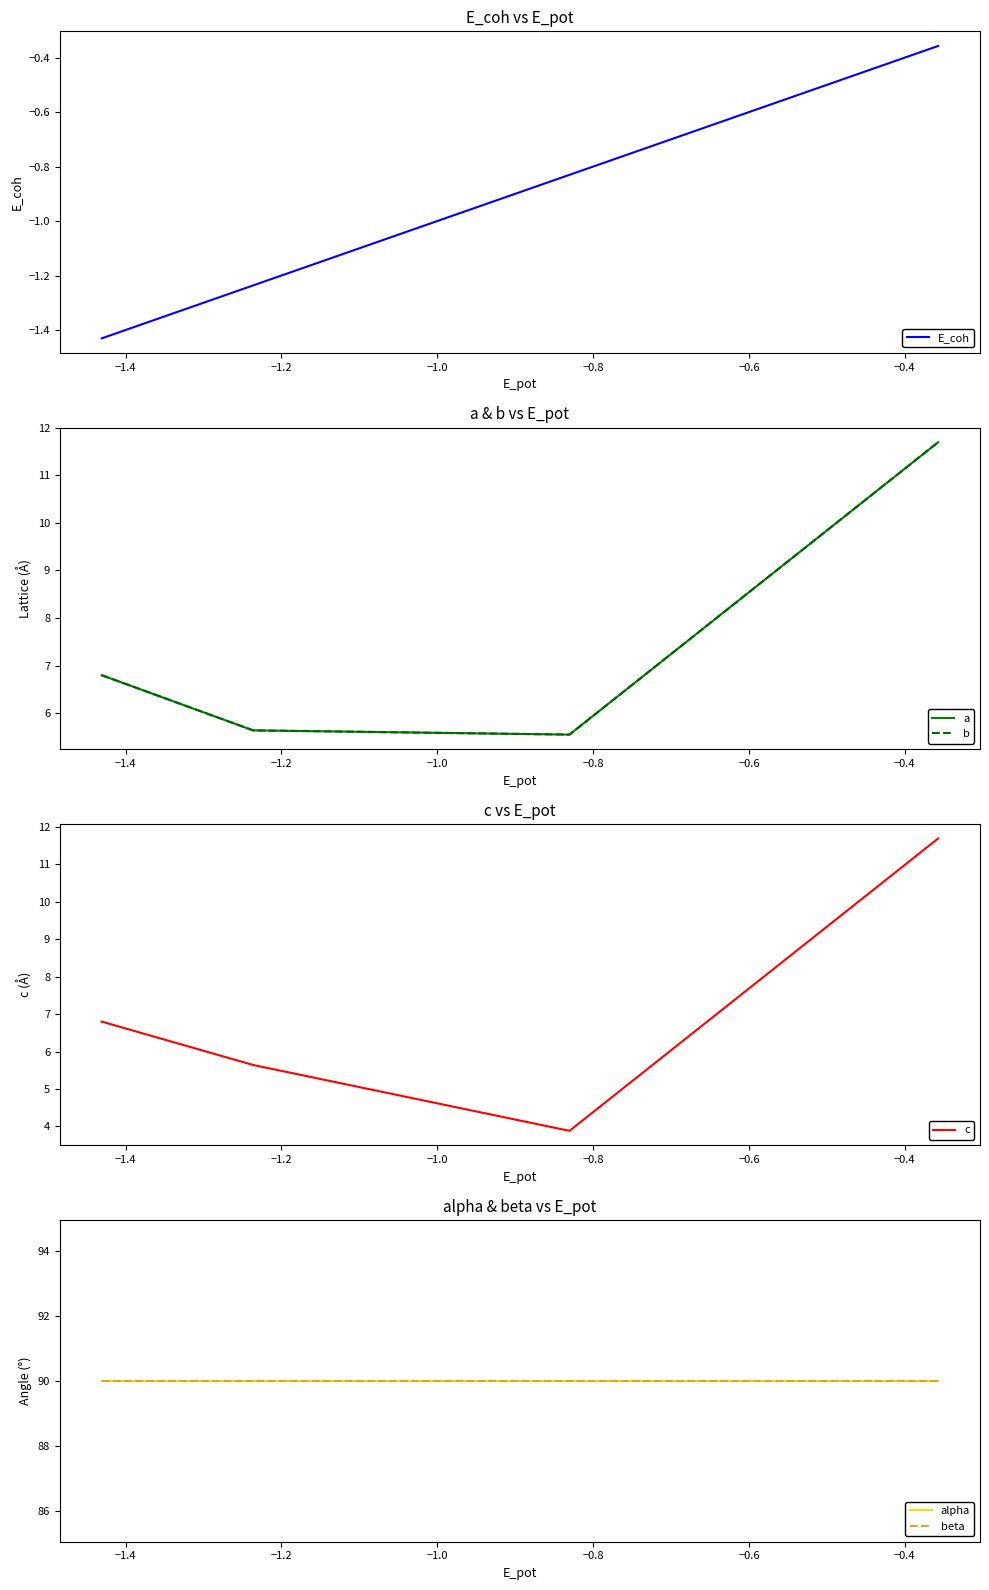

What are all the series names shown in the legend?

E_coh, a, b, c, alpha, beta